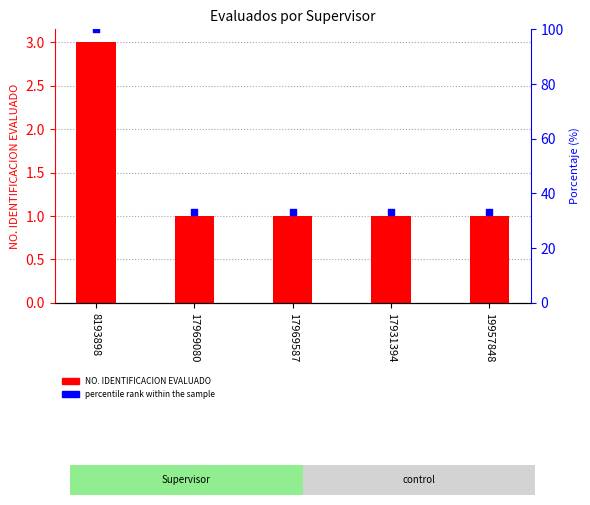

Which series reaches the minimum Y coordinate?

NO. IDENTIFICACION EVALUADO